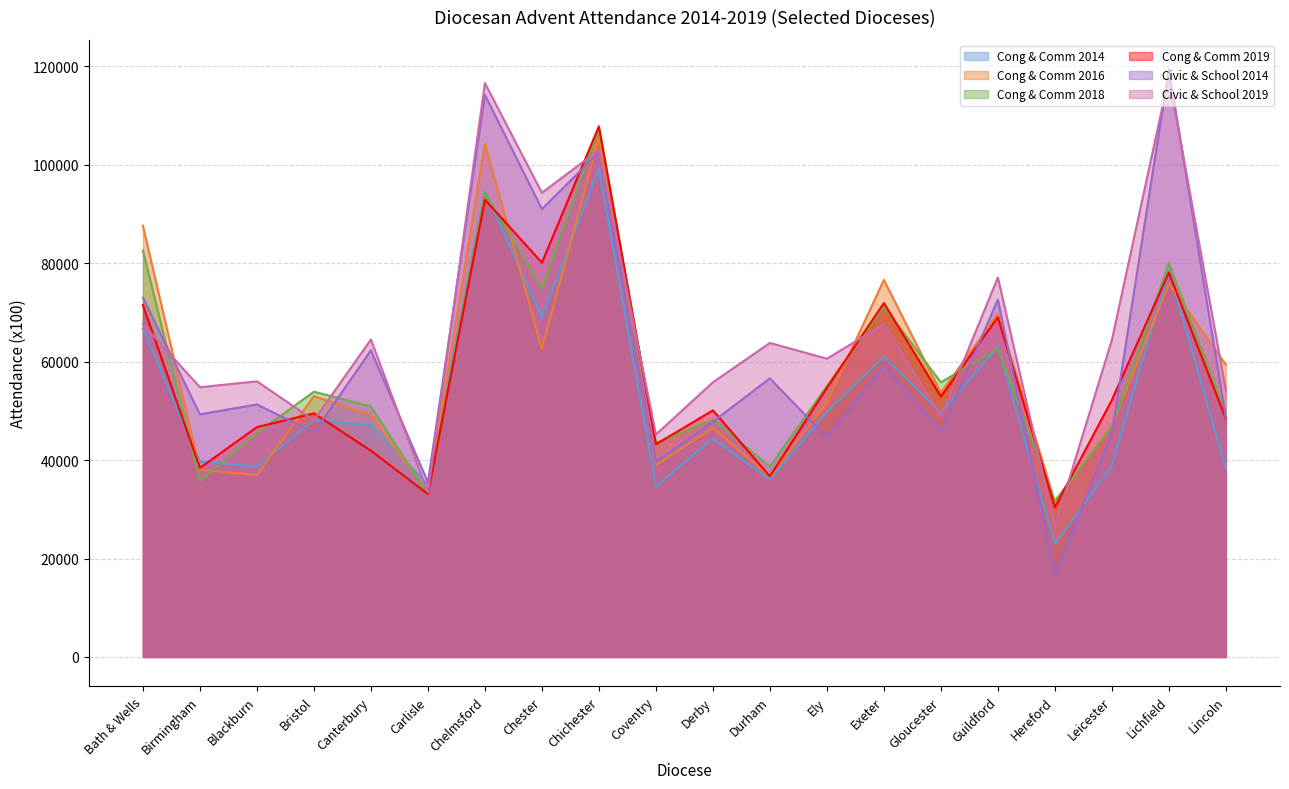

Where does the Cong & Comm 2016 series first go above 53000?

Bath & Wells